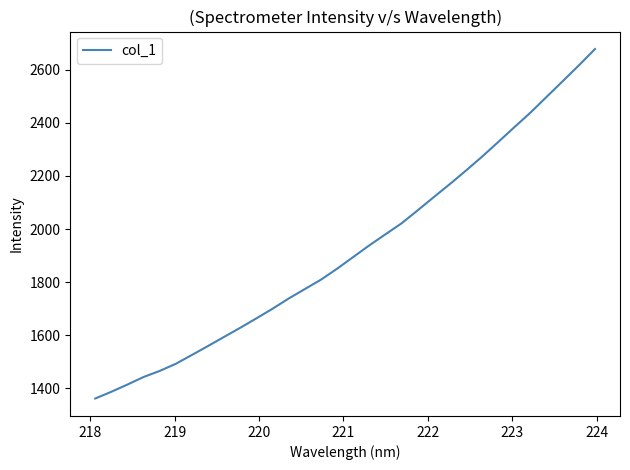

What is the maximum value shown in the chart?

2678.0